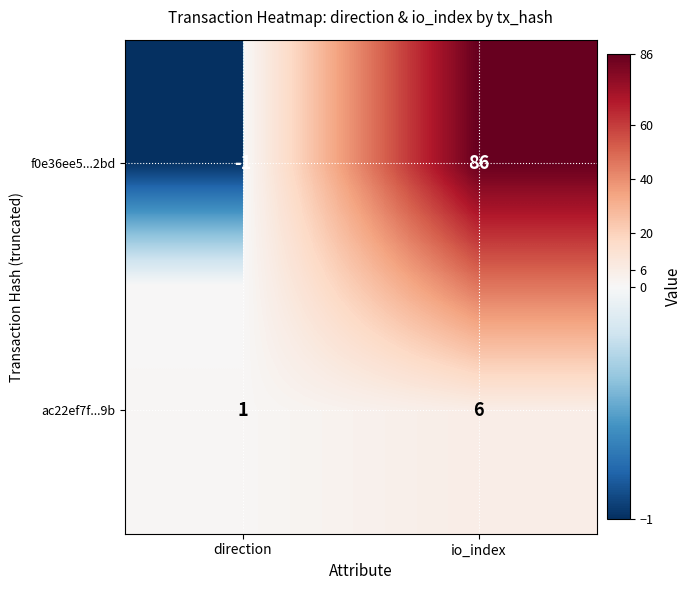

What is the sum of the ac22ef7f...9b values at direction and io_index?

7